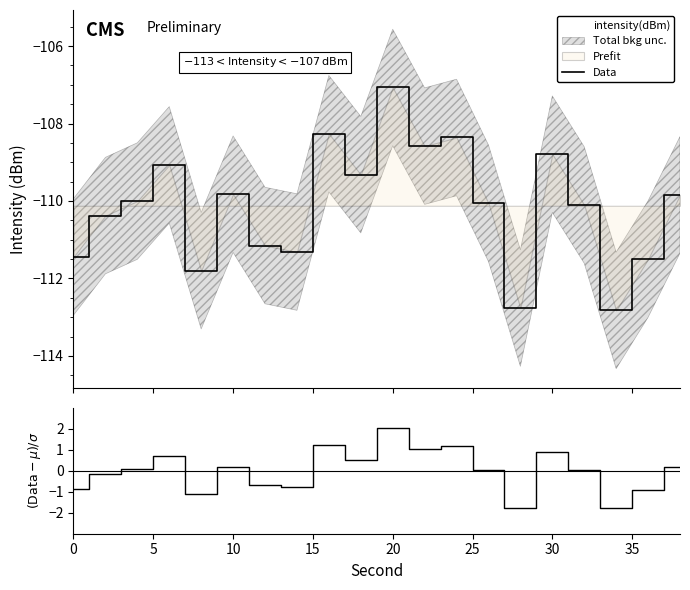

What is the lowest value of the Data series?

-112.8